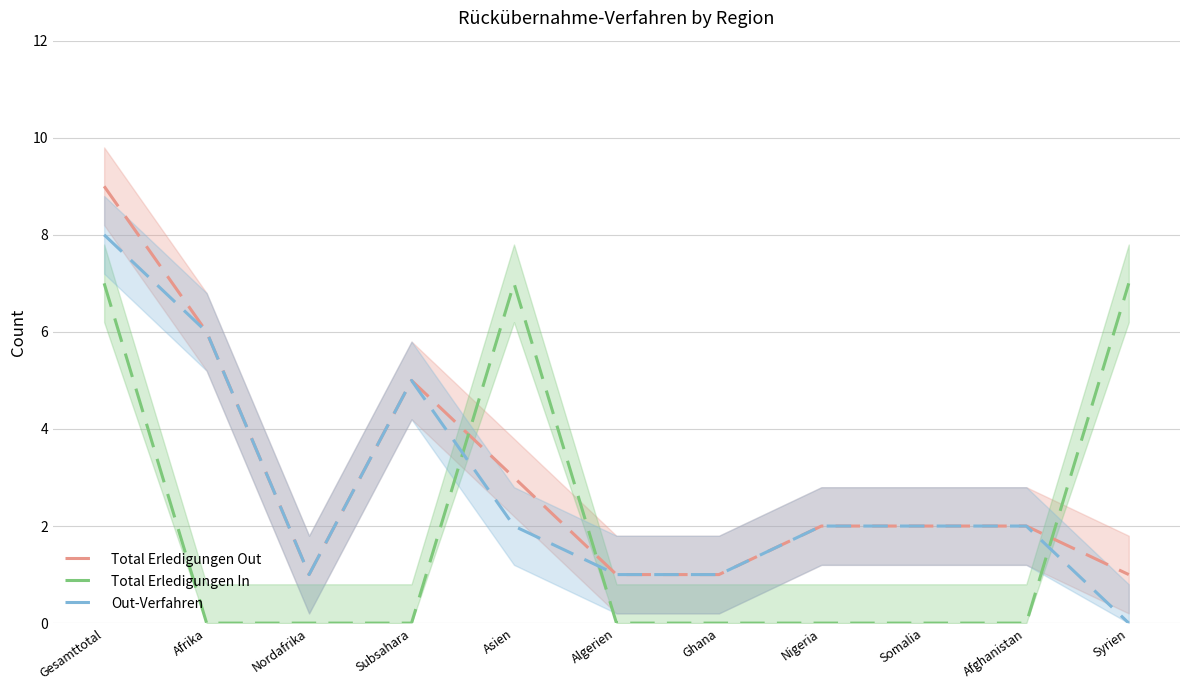

Reading right to left, extract all data points from this chart.

Total Erledigungen Out: 1	2	2	2	1	1	3	5	1	6	9
Total Erledigungen In: 7	0	0	0	0	0	7	0	0	0	7
Out-Verfahren: 0	2	2	2	1	1	2	5	1	6	8